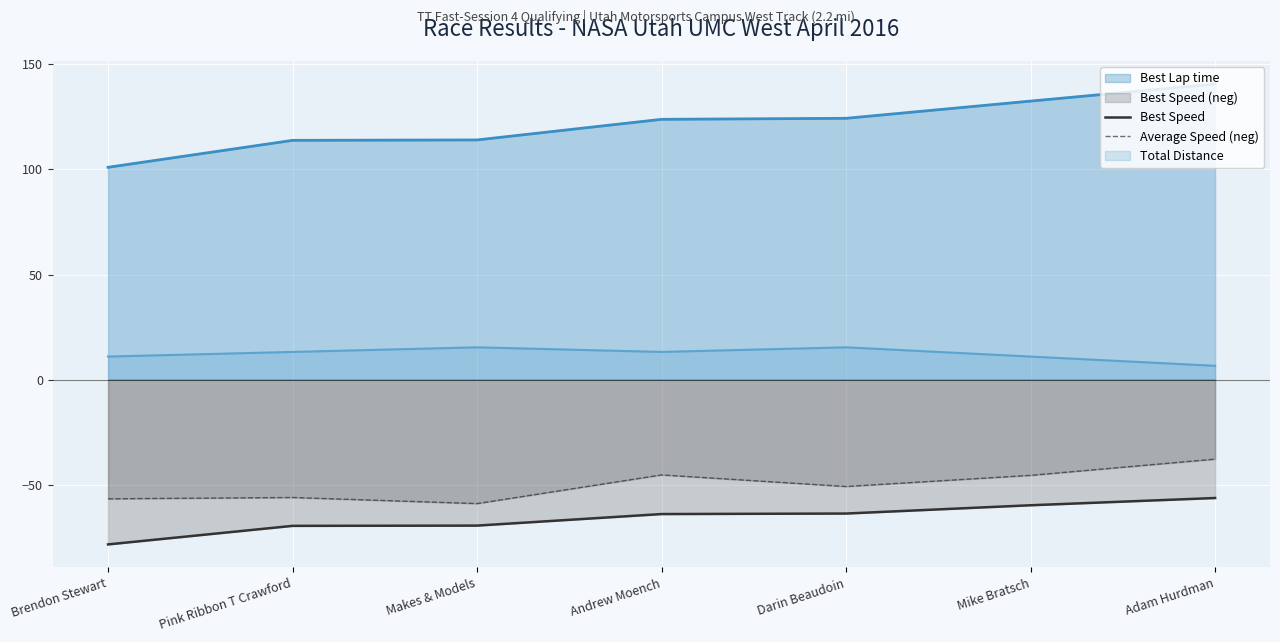

What is the total value across all series at Brendon Stewart?

-135.1